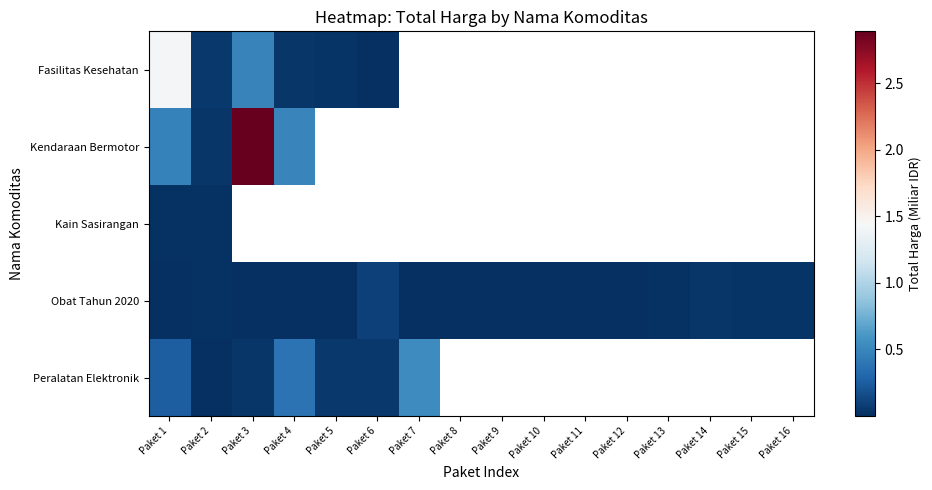

True or false: Obat Tahun 2020 has a value of 0.0 at Paket 10.

True